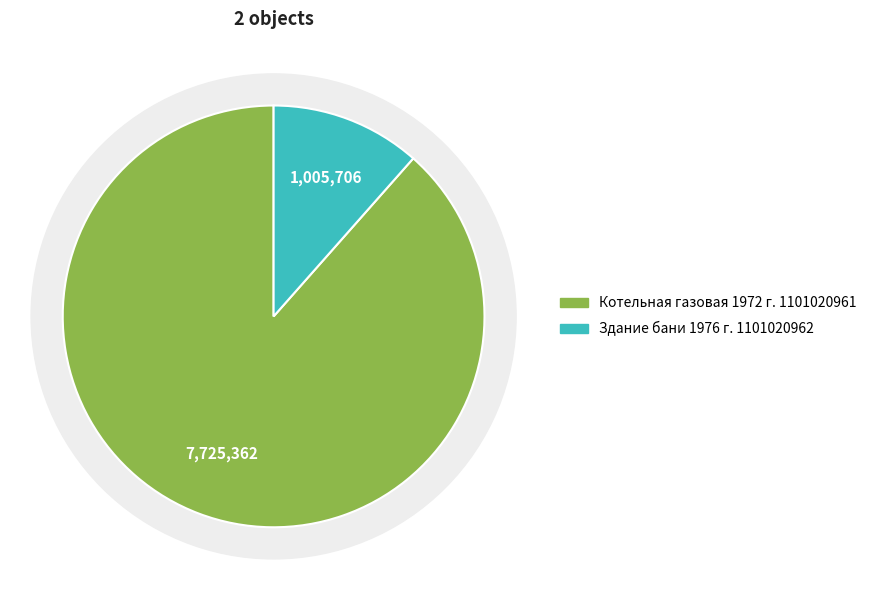

What is the ratio of the value at Котельная газовая 1972 г. 1101020961 to the value at Здание бани 1976 г. 1101020962?

7.7